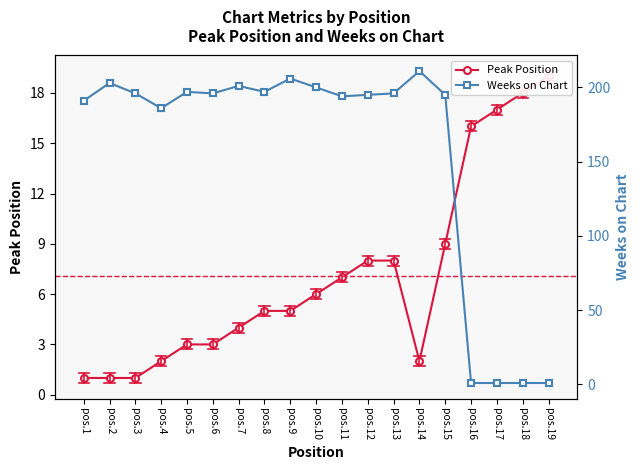

Between pos.5 and pos.16, which series saw the biggest shift?

Weeks on Chart